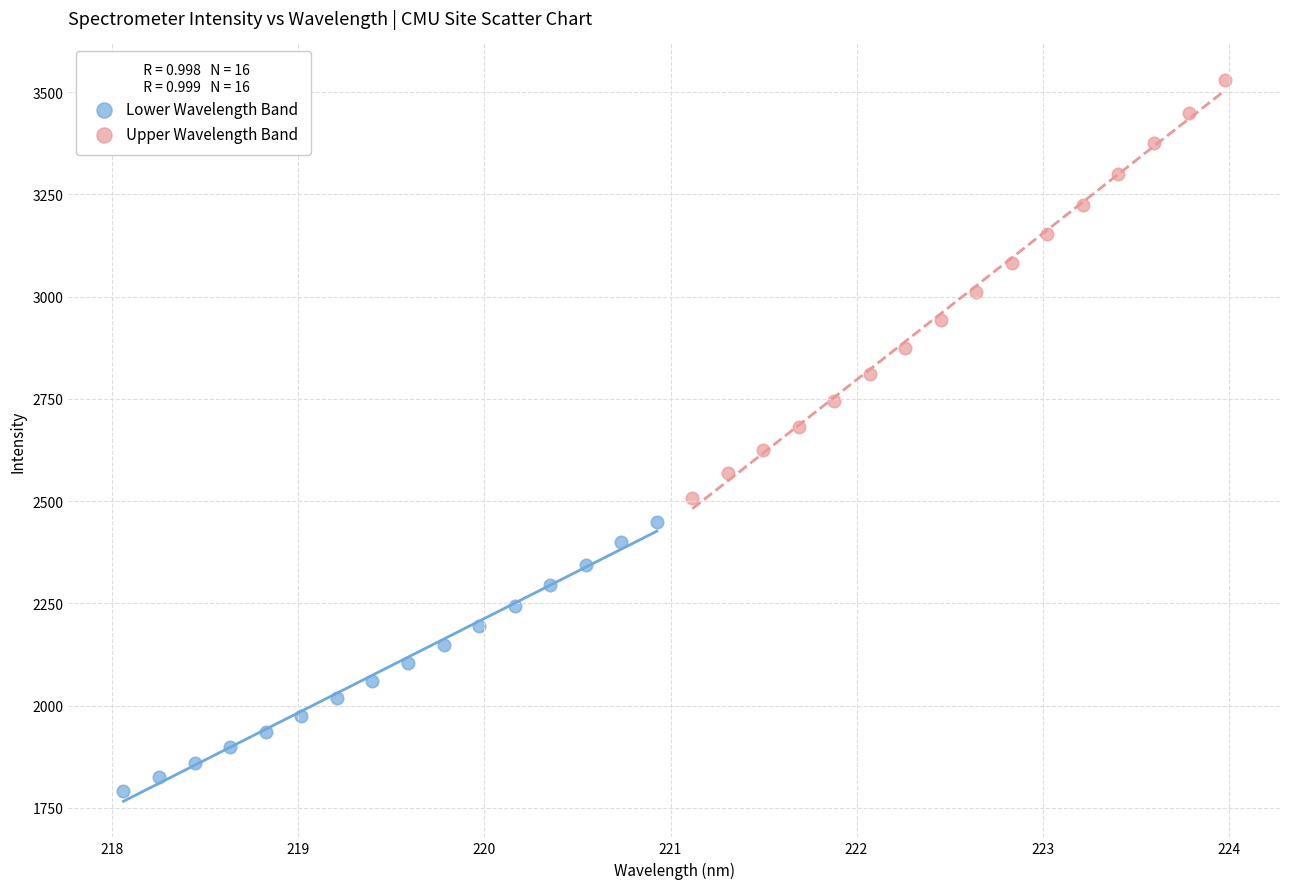

Which series reaches the minimum Y coordinate?

Lower Wavelength Band